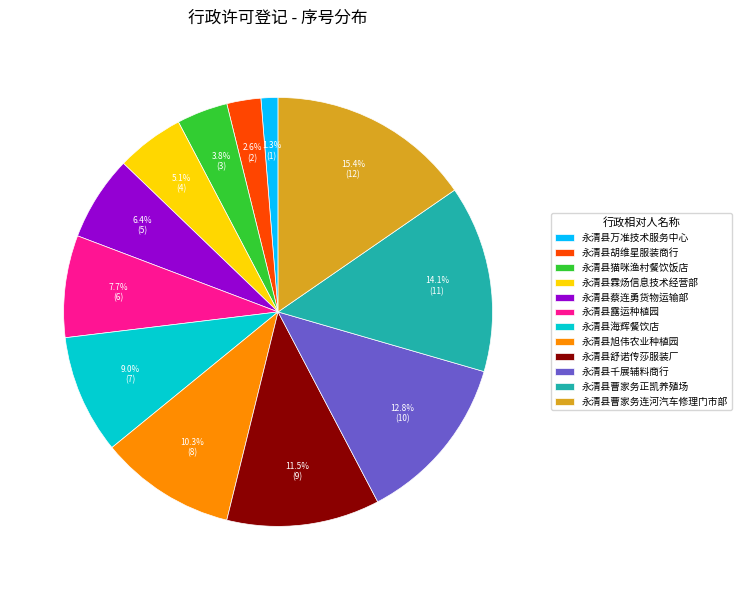

Rank the categories by value from lowest to highest.

永清县万准技术服务中心, 永清县胡维星服装商行, 永清县猫咪渔村餐饮饭店, 永清县霖炀信息技术经营部, 永清县蔡连勇货物运输部, 永清县露运种植园, 永清县海辉餐饮店, 永清县旭伟农业种植园, 永清县舒诺传莎服装厂, 永清县千展辅料商行, 永清县曹家务正凯养殖场, 永清县曹家务连河汽车修理门市部